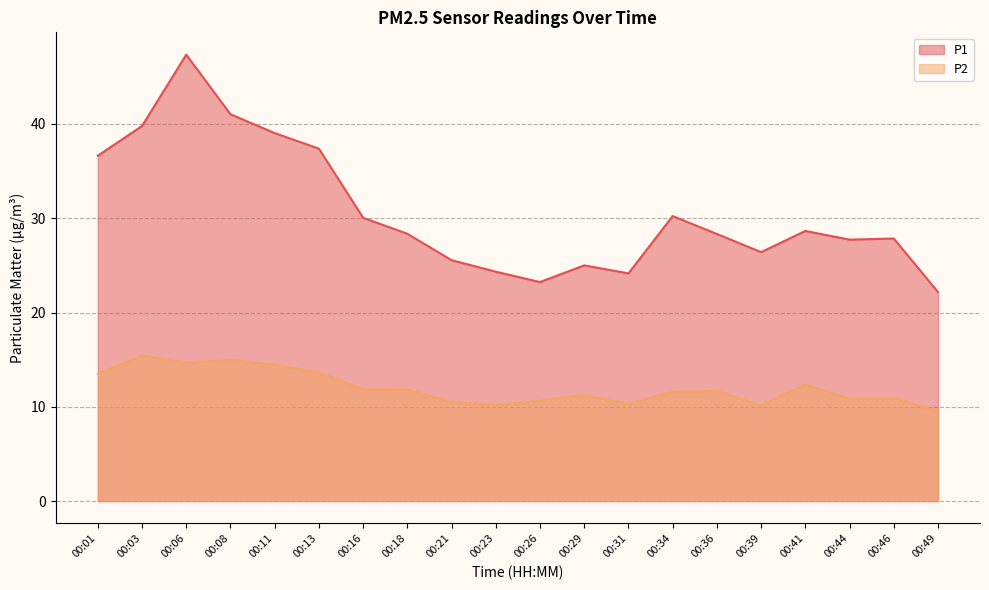

What is the sum of the P1 values at 00:23 and 00:31?

48.5